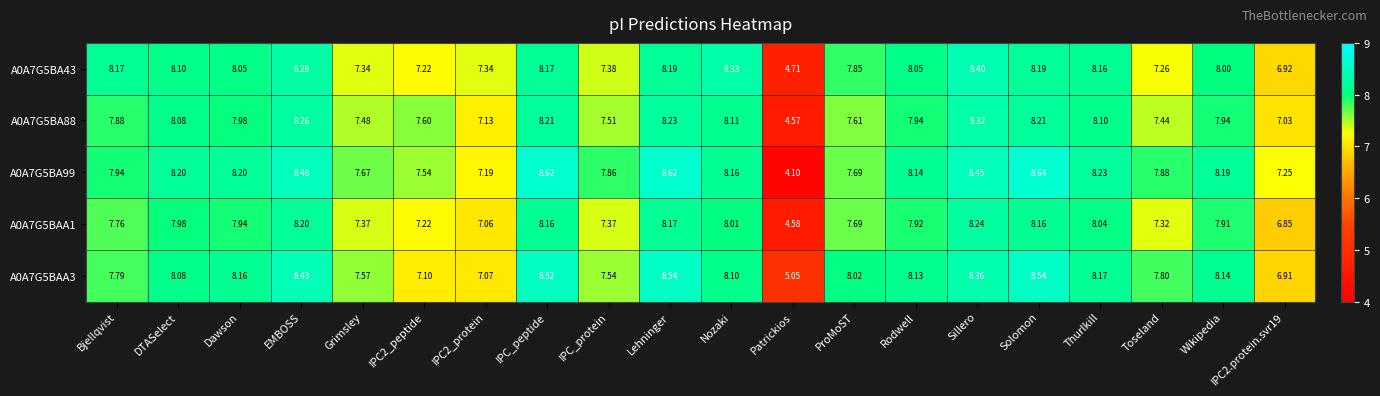

At which category is the sum across all series the highest?

Sillero